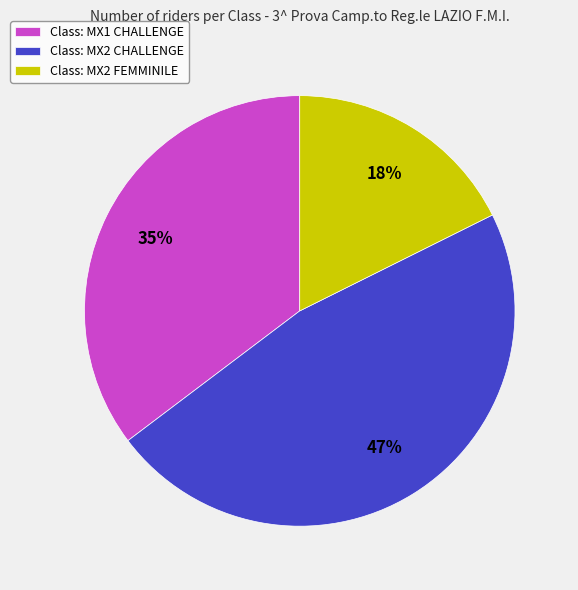

To the nearest percent, what is the average slice percentage?

33%